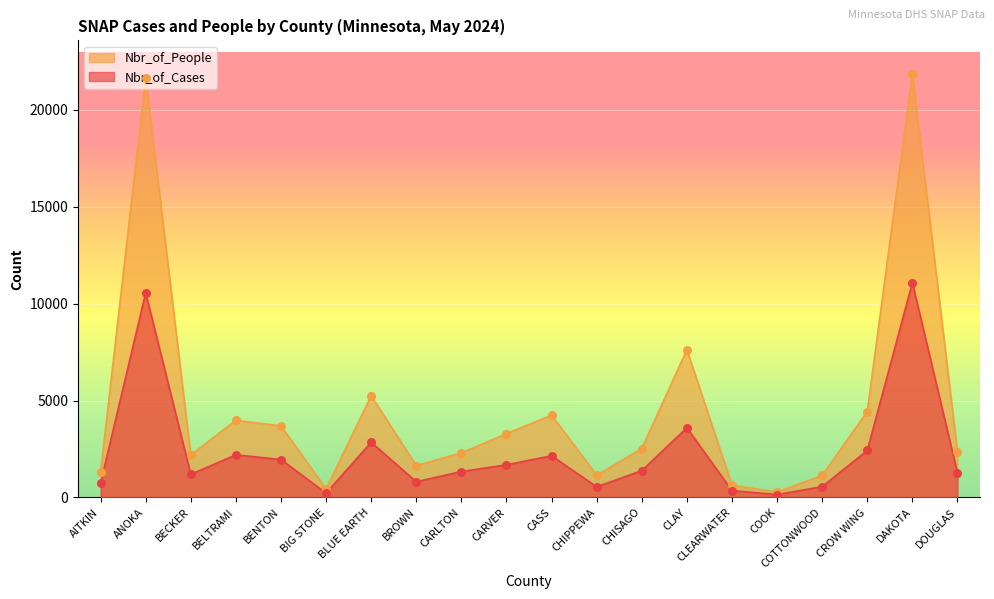

What is the total value across all series at DOUGLAS?

3619